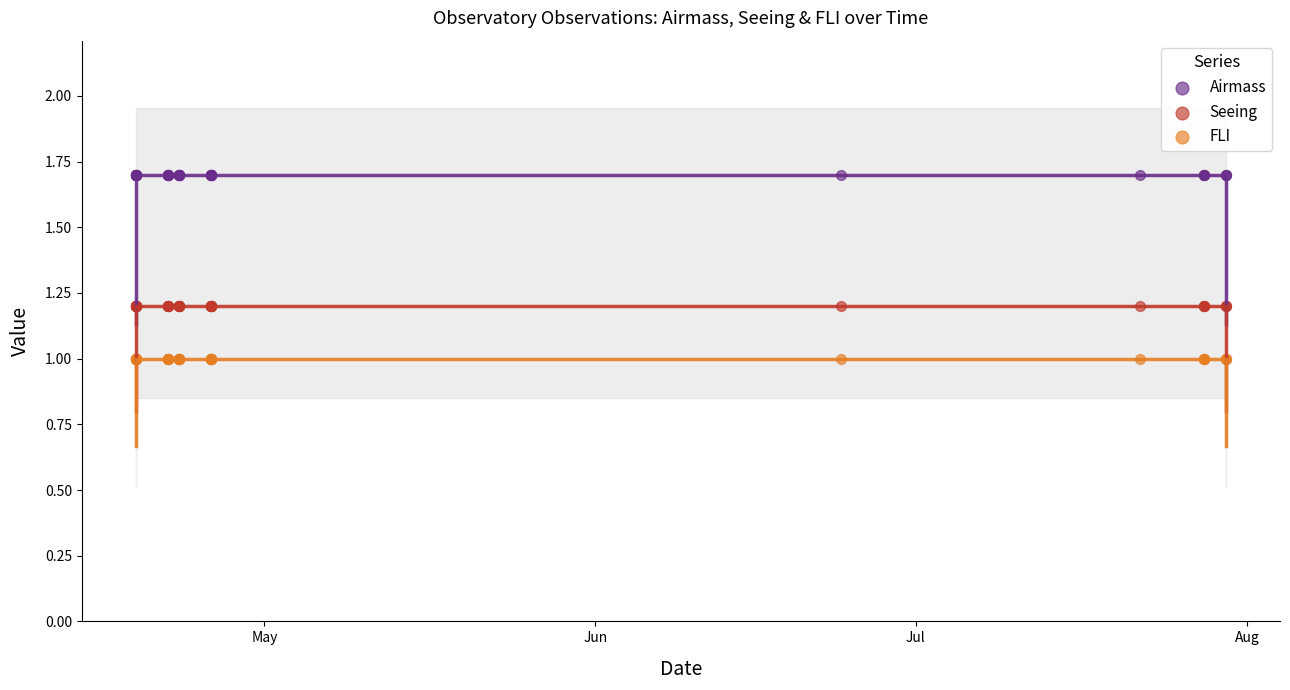

Which series contains the lowest Y value?

FLI